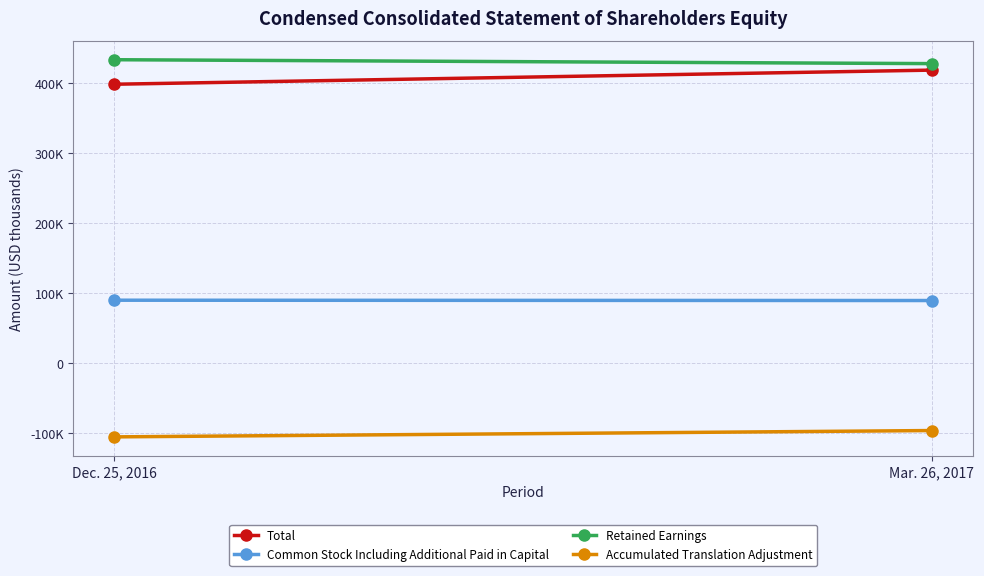

The value of Common Stock Including Additional Paid in Capital at Dec. 25, 2016 is 135391. True or false?

False